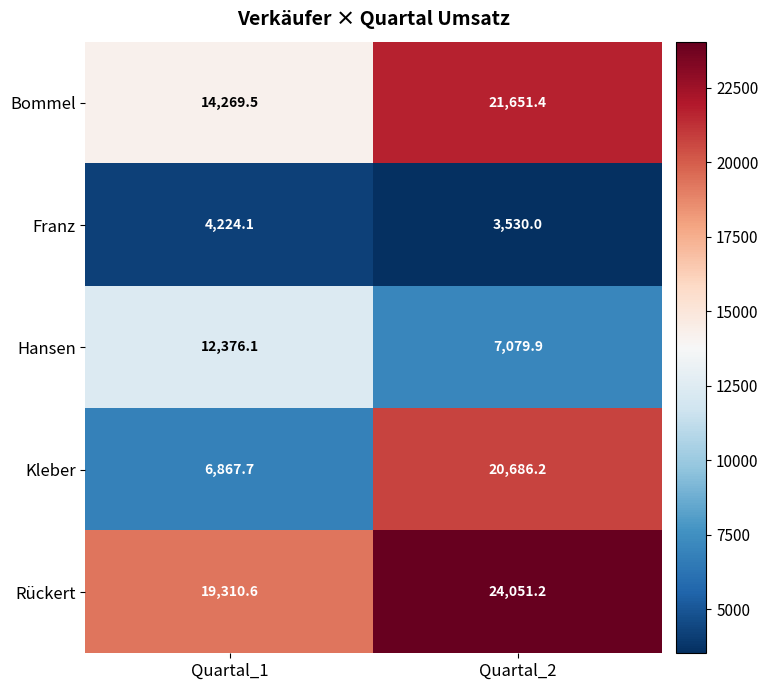

Reading left to right, transcribe all the data shown in this chart.

Bommel: 14269.5	21651.4
Franz: 4224.1	3530.0
Hansen: 12376.1	7079.9
Kleber: 6867.7	20686.2
Rückert: 19310.6	24051.2